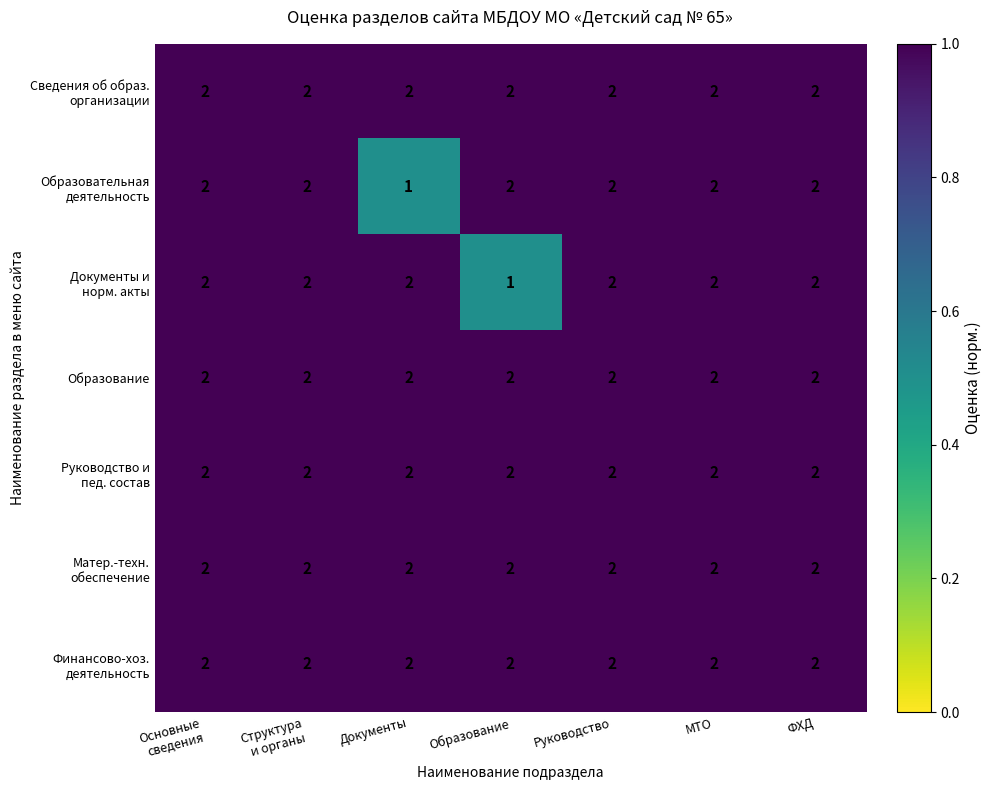

At how many categories does at least one series exceed 1?

7